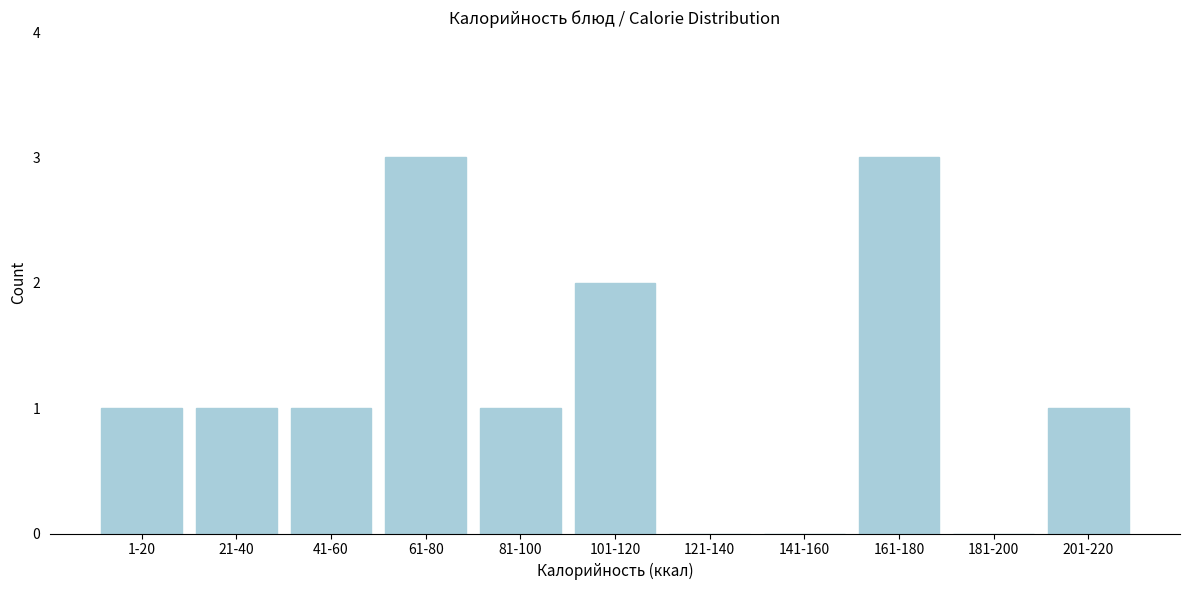

Reading left to right, what are all the values shown in this chart?

1-20=1	21-40=1	41-60=1	61-80=3	81-100=1	101-120=2	121-140=0	141-160=0	161-180=3	181-200=0	201-220=1